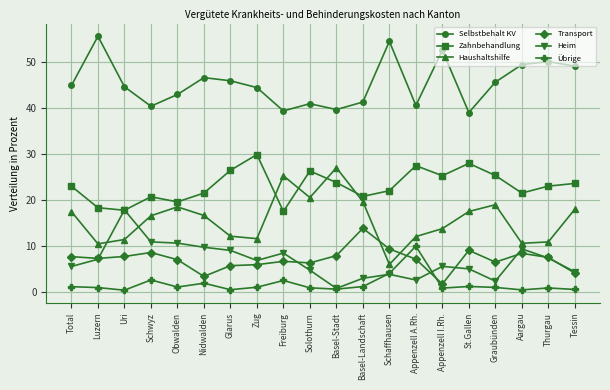

What position from the left is Zug?

8